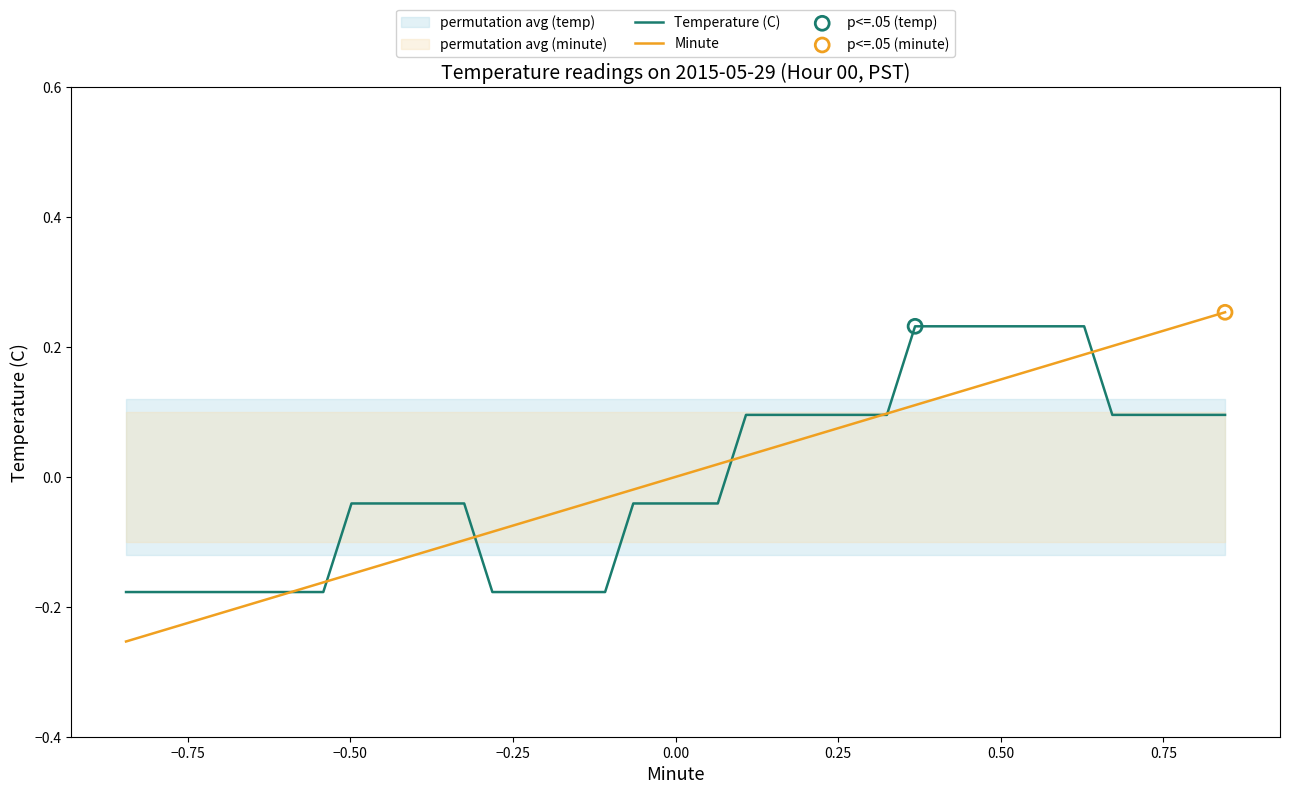

Which series contains the lowest Y value?

Minute